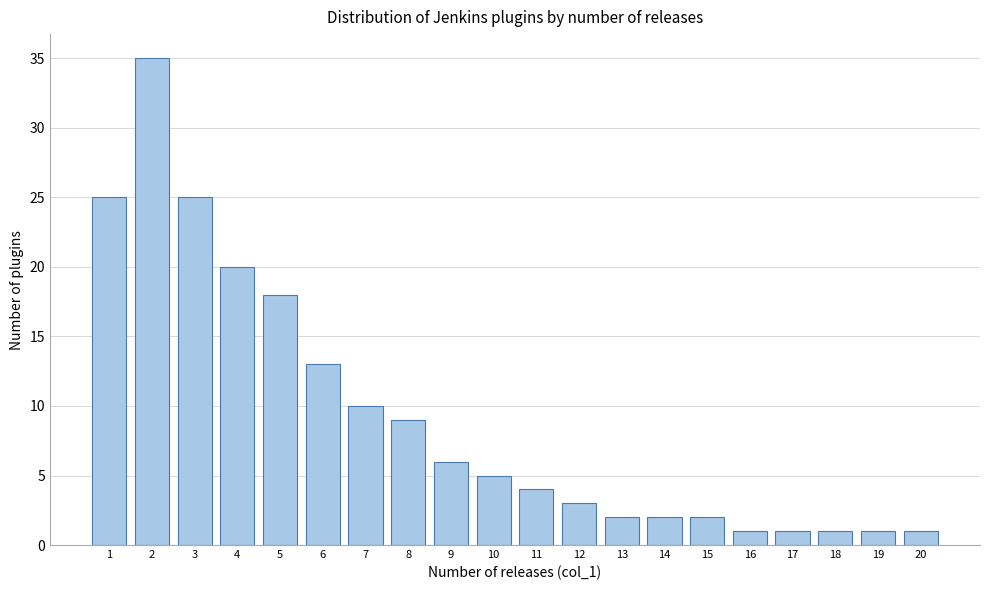

Reading left to right, transcribe this chart: for each bar, give the range it covers on the x-axis and its height. The values are not printed on the chart, so give them approximately, as read against the axis.

0.5 to 1.5: 25
1.5 to 2.5: 35
2.5 to 3.5: 25
3.5 to 4.5: 20
4.5 to 5.5: 18
5.5 to 6.5: 13
6.5 to 7.5: 10
7.5 to 8.5: 9
8.5 to 9.5: 6
9.5 to 10.5: 5
10.5 to 11.5: 4
11.5 to 12.5: 3
12.5 to 13.5: 2
13.5 to 14.5: 2
14.5 to 15.5: 2
15.5 to 16.5: 1
16.5 to 17.5: 1
17.5 to 18.5: 1
18.5 to 19.5: 1
19.5 to 20.5: 1